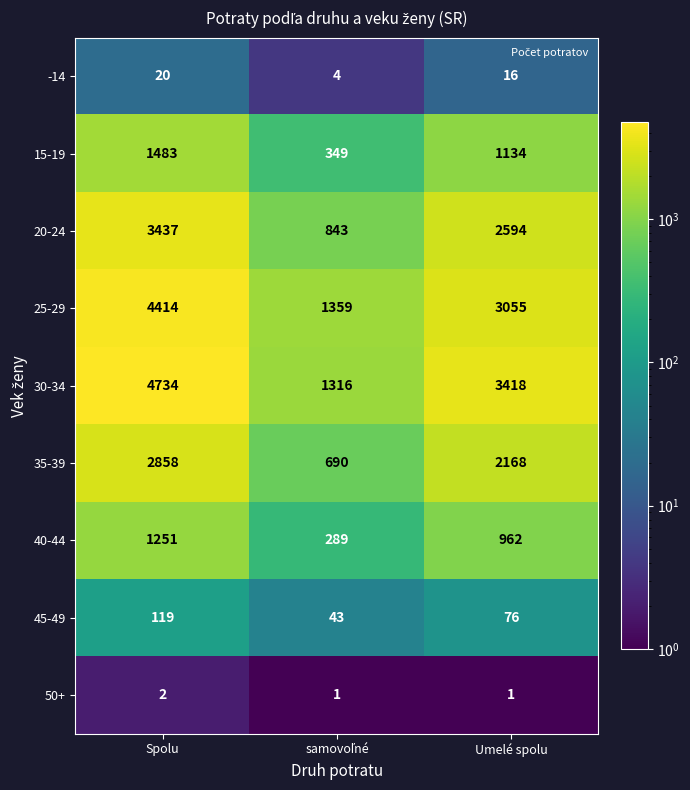

Reading left to right, list all the values displayed in this chart.

-14: 20	4	16
15-19: 1483	349	1134
20-24: 3437	843	2594
25-29: 4414	1359	3055
30-34: 4734	1316	3418
35-39: 2858	690	2168
40-44: 1251	289	962
45-49: 119	43	76
50+: 2	1	1